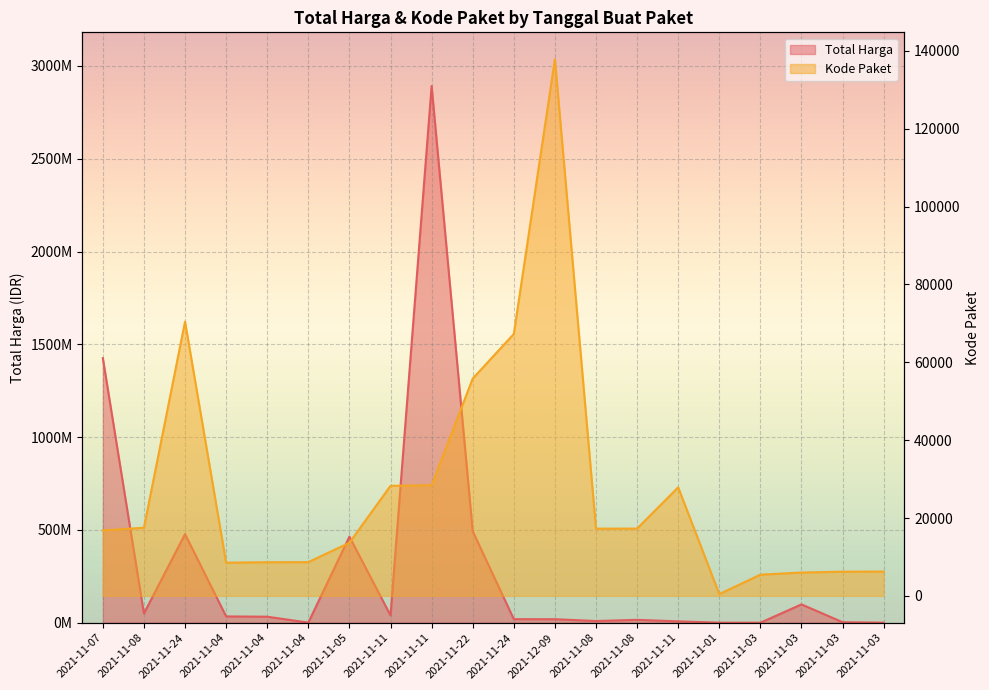

Reading left to right, extract all data points from this chart.

Total Harga: 1425867900	49730040	477600000	34000000	32441200	577875	464002100	39440000	2892122000	493000000	19175000	18900000	9180000	15513960	7401240	333600	78000	98772570	2772000	265000
Kode Paket: 16823	17509	70453	8530	8646	8668	13652	28271	28425	55826	67279	137876	17272	17283	27891	464	5449	5997	6214	6246